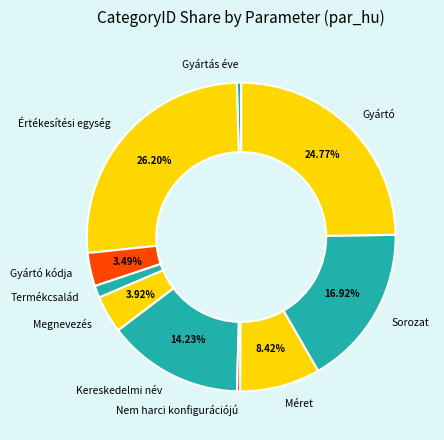

To the nearest percent, what is the average slice percentage?

10%